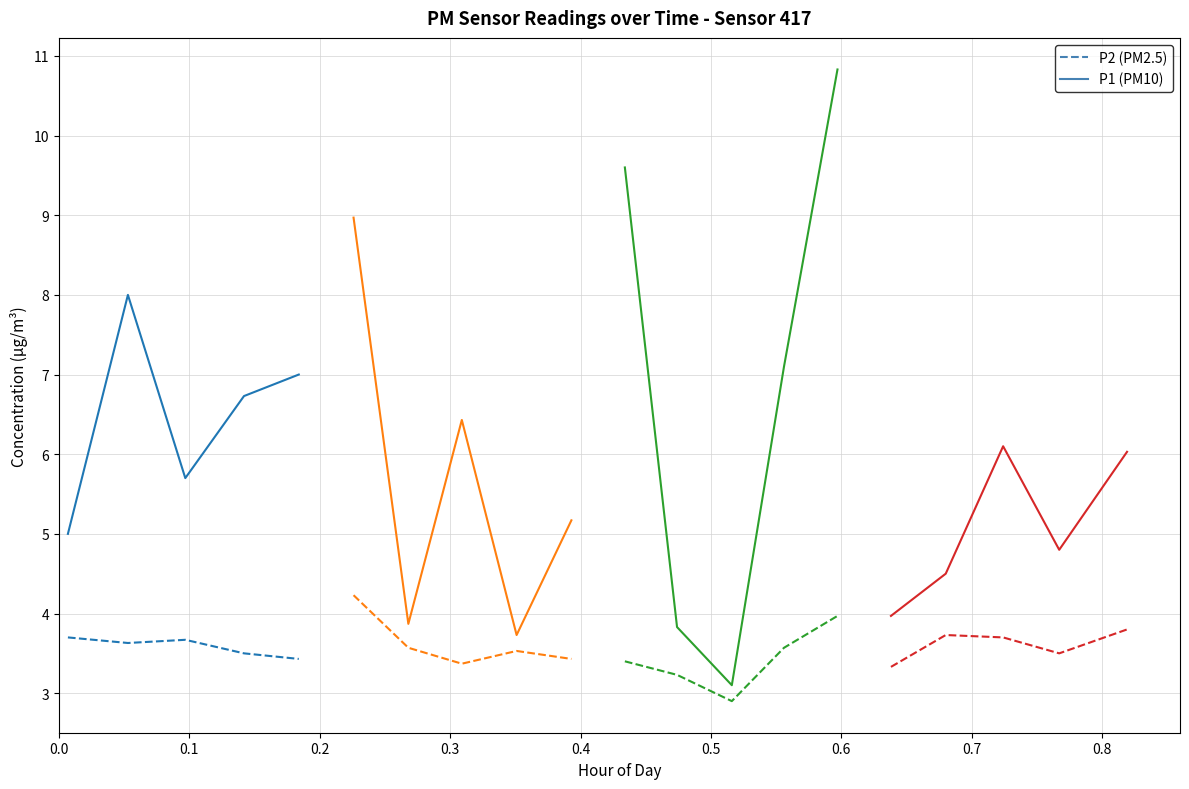

Rank the series by their maximum value, from lowest to highest.

P2, P1